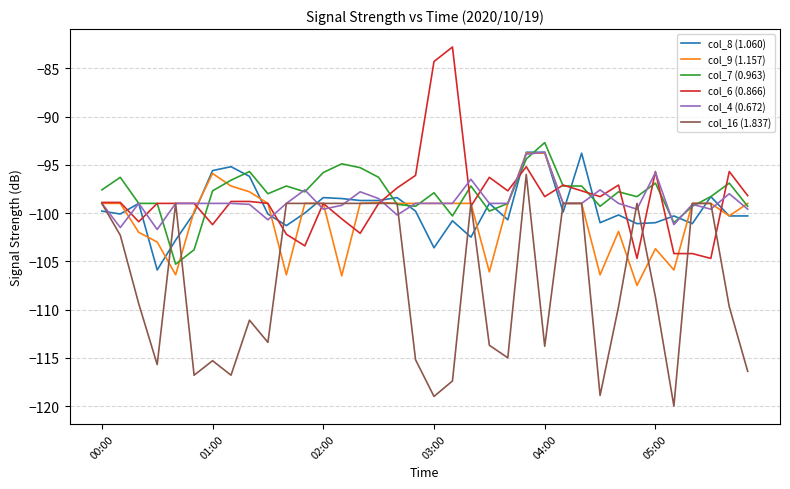

What is the minimum value for col_9 (1.157)?

-107.5